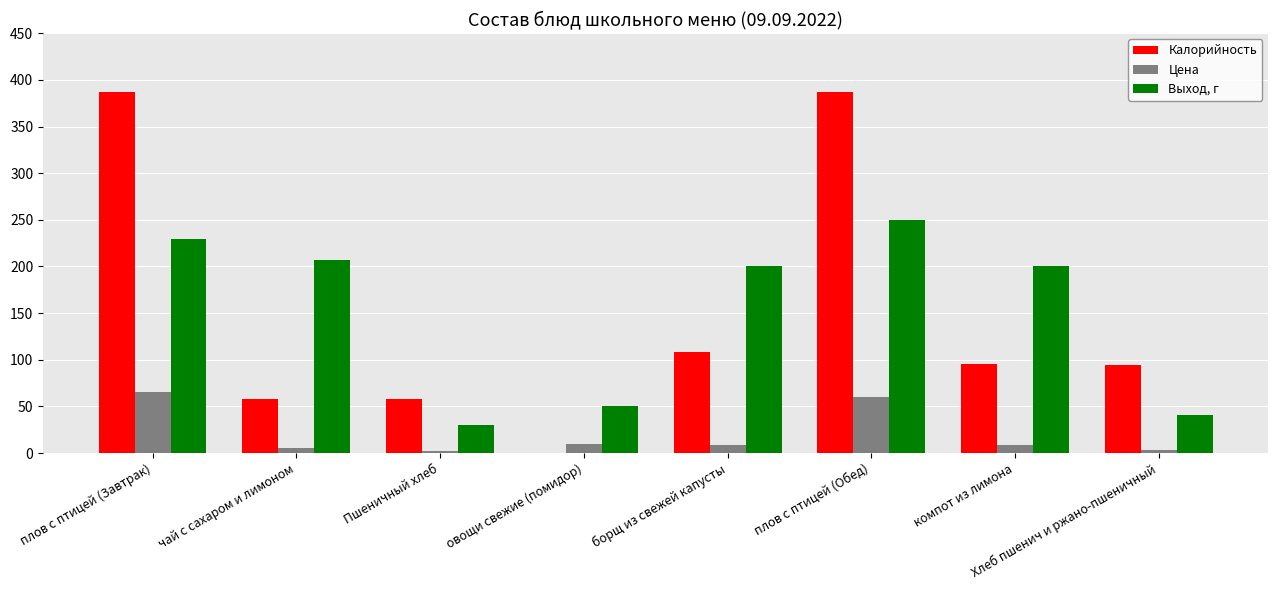

Which category has the highest value in the Выход, г series?

плов с птицей (Обед)